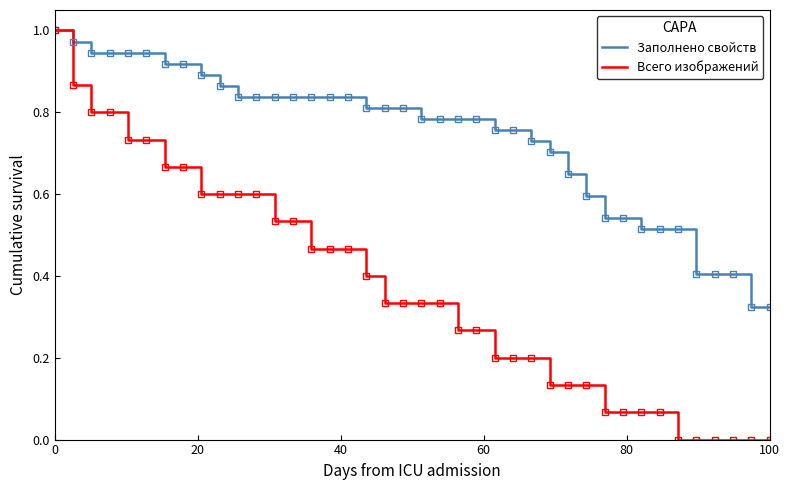

Rank the series by their average value, from lowest to highest.

Всего изображений, Заполнено свойств